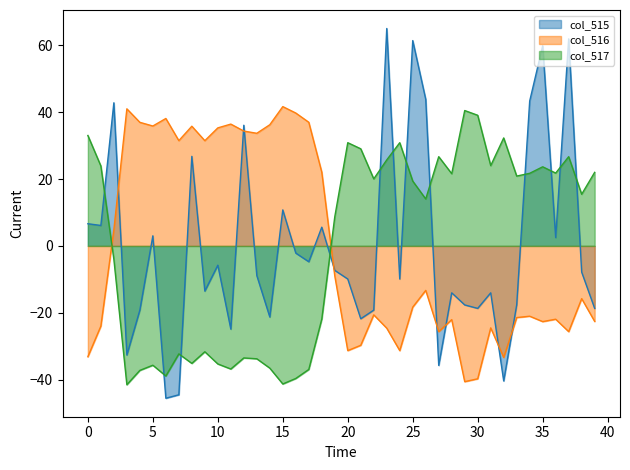

What is the difference between the maximum and minimum values in the col_516_line series?

82.3